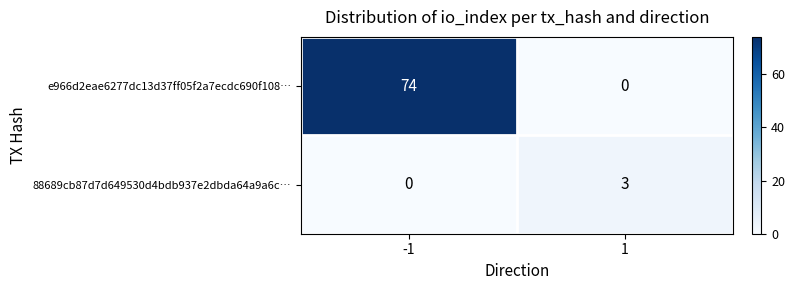

What is the greatest value displayed?

74